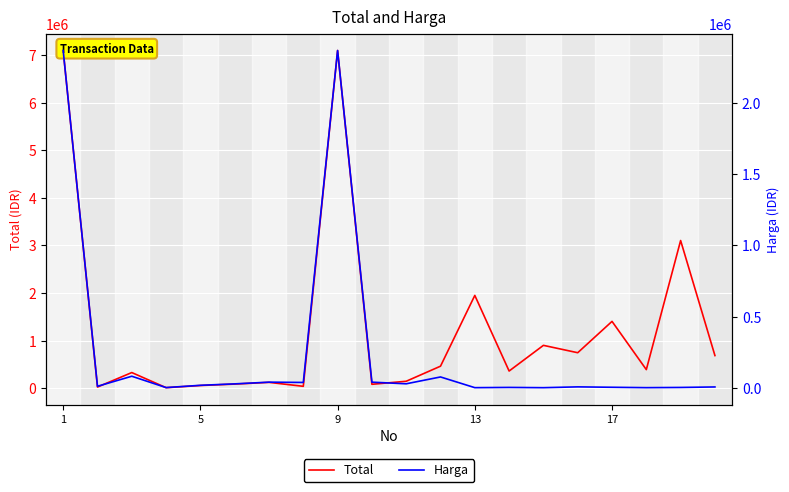

List the series in order of their overall mean, lowest first.

Harga, Total